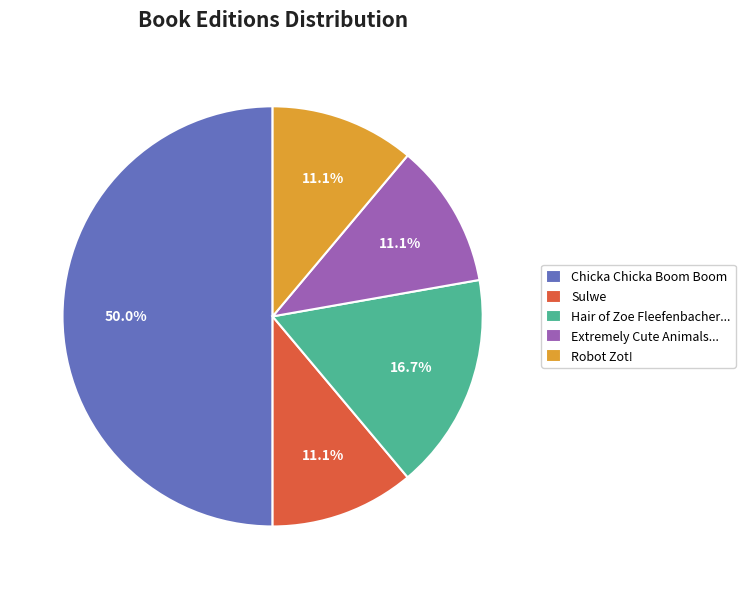

Which category has the biggest portion of the pie?

Chicka Chicka Boom Boom